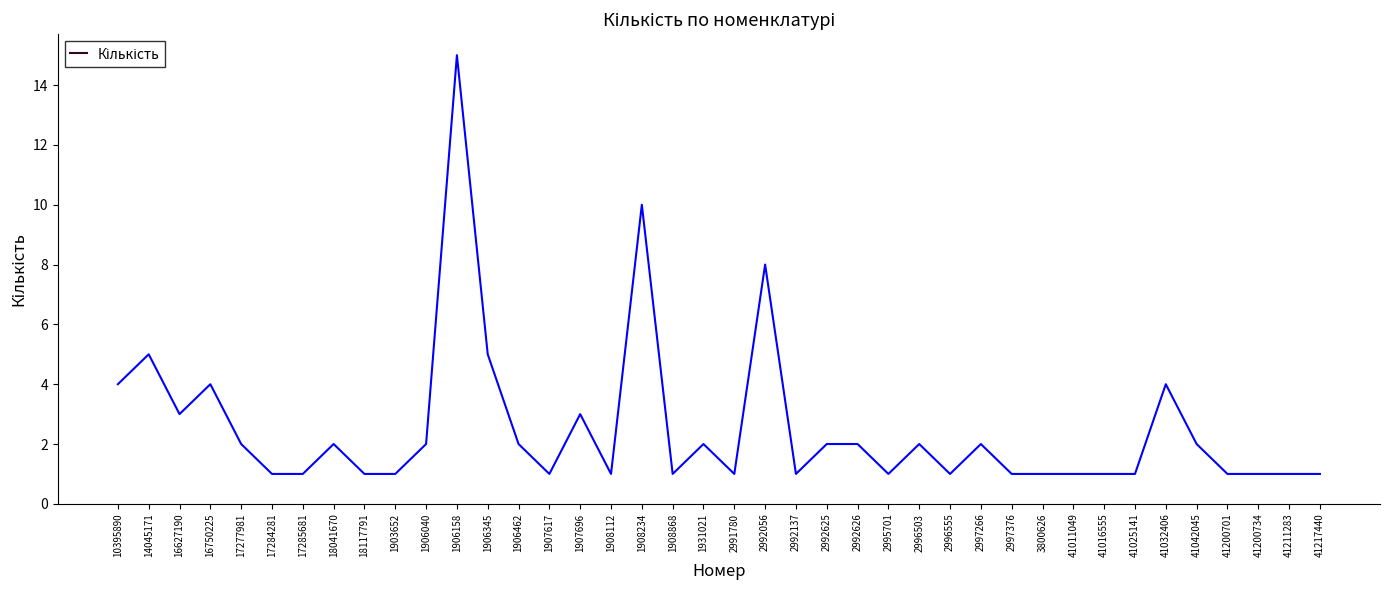

What position from the left is 1908234?

18